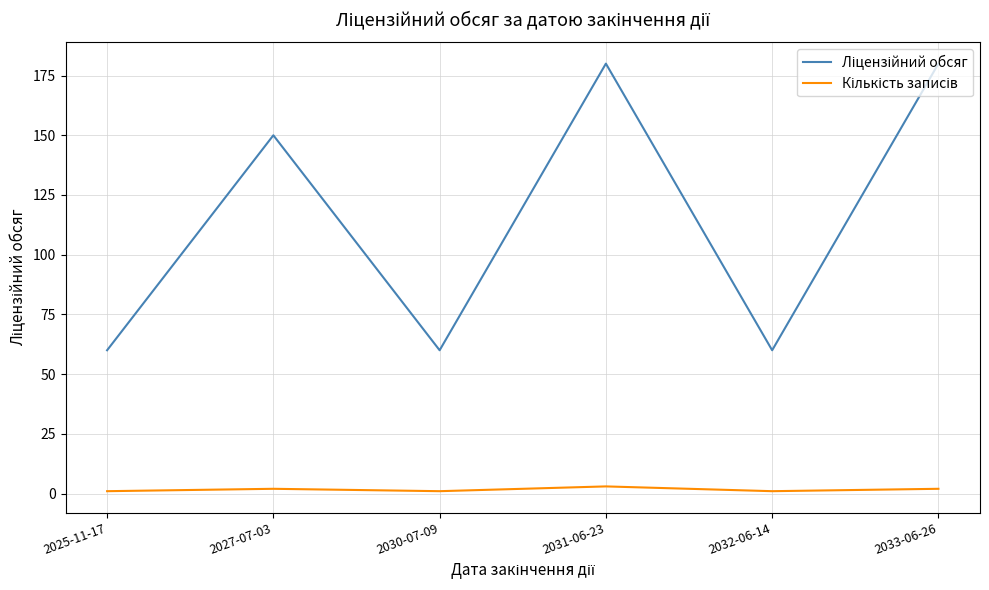

What is the sum of the Кількість записів values at 2033-06-26 and 2031-06-23?

5